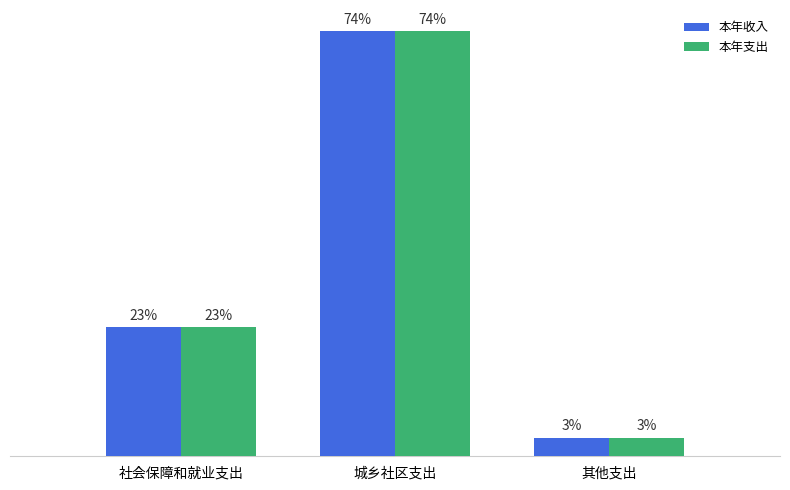

Does the chart contain any negative values?

No